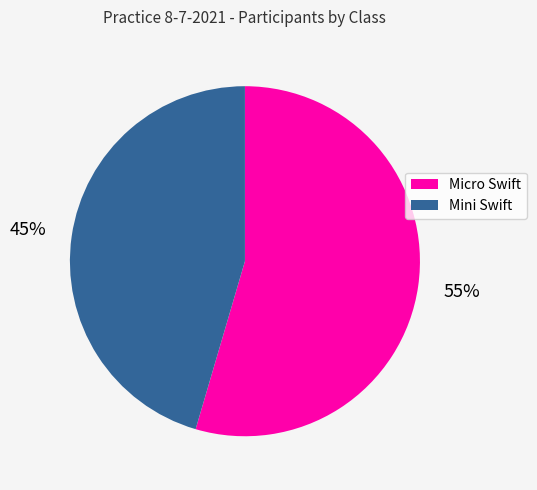

What is the smallest slice in the pie chart?

Mini Swift